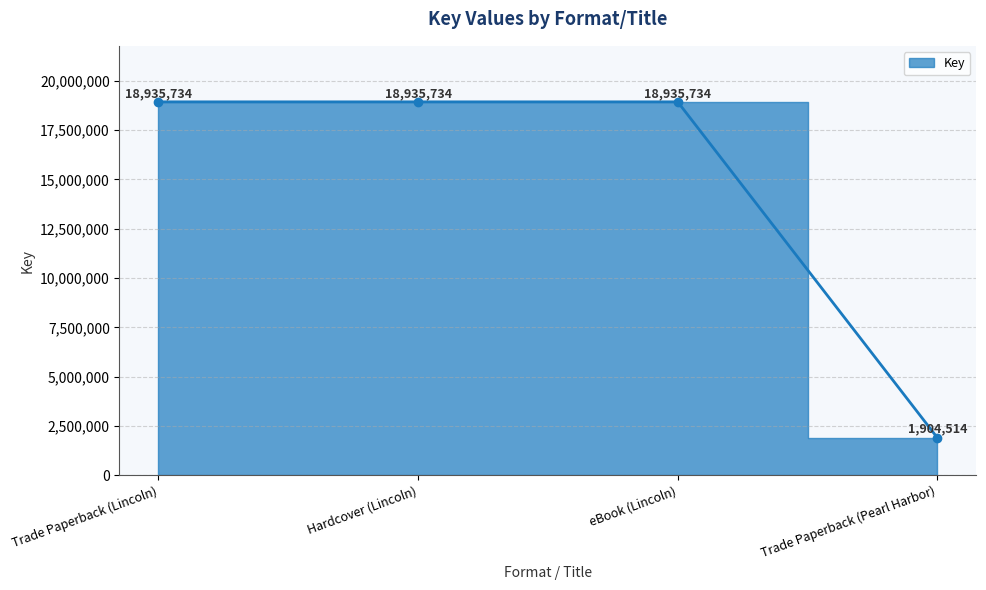

True or false: the data has more than 2 interior local peaks.

False